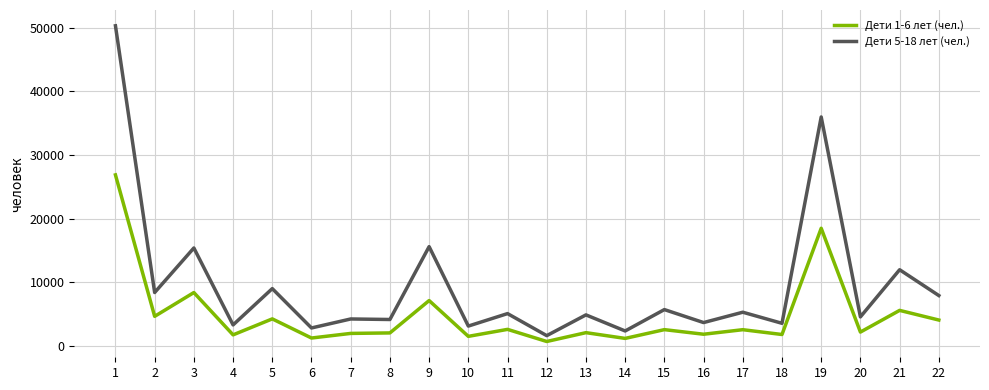

Which category has the lowest value in the Дети 1-6 лет (чел.) series?

12